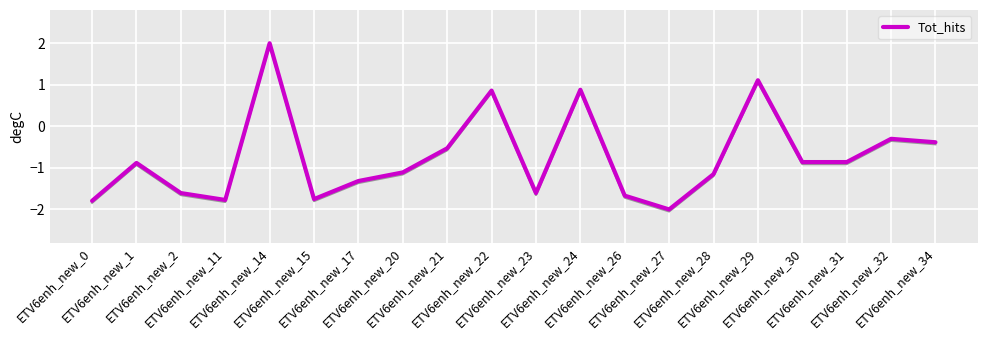

List the labels in order of value, largest first.

ETV6enh_new_14, ETV6enh_new_29, ETV6enh_new_24, ETV6enh_new_22, ETV6enh_new_32, ETV6enh_new_34, ETV6enh_new_21, ETV6enh_new_30, ETV6enh_new_31, ETV6enh_new_1, ETV6enh_new_20, ETV6enh_new_28, ETV6enh_new_17, ETV6enh_new_2, ETV6enh_new_23, ETV6enh_new_26, ETV6enh_new_15, ETV6enh_new_11, ETV6enh_new_0, ETV6enh_new_27